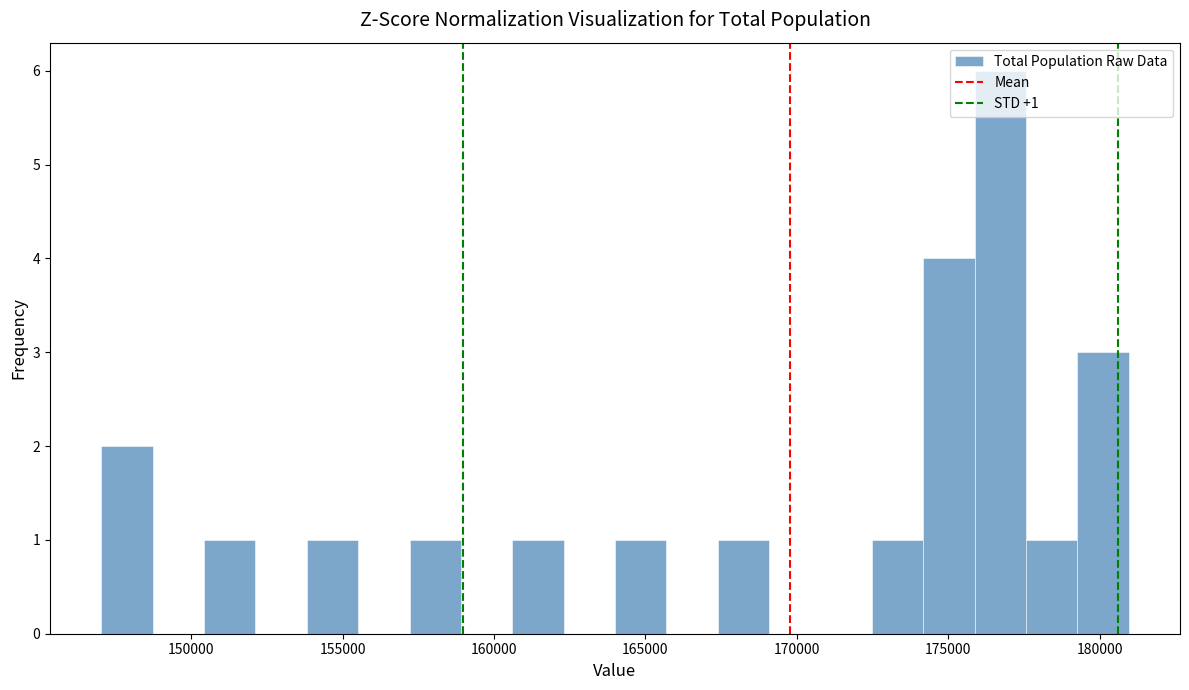

Read against the x-axis, roughly where is the centre of the tallest bar?

176500